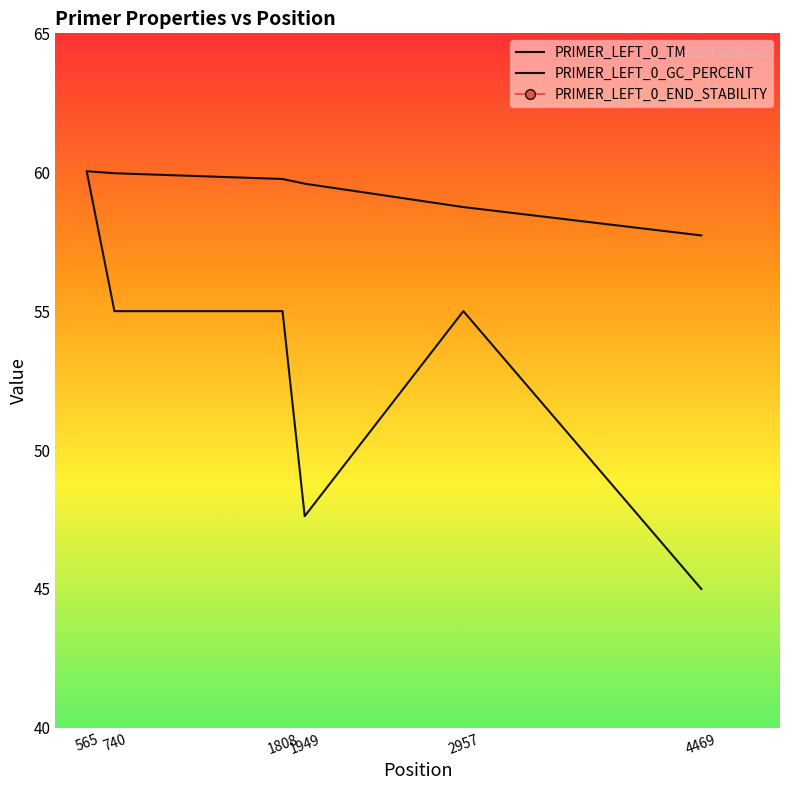

Is the value of PRIMER_LEFT_0_END_STABILITY at 1949 greater than the value of PRIMER_LEFT_0_TM at 4469?

No